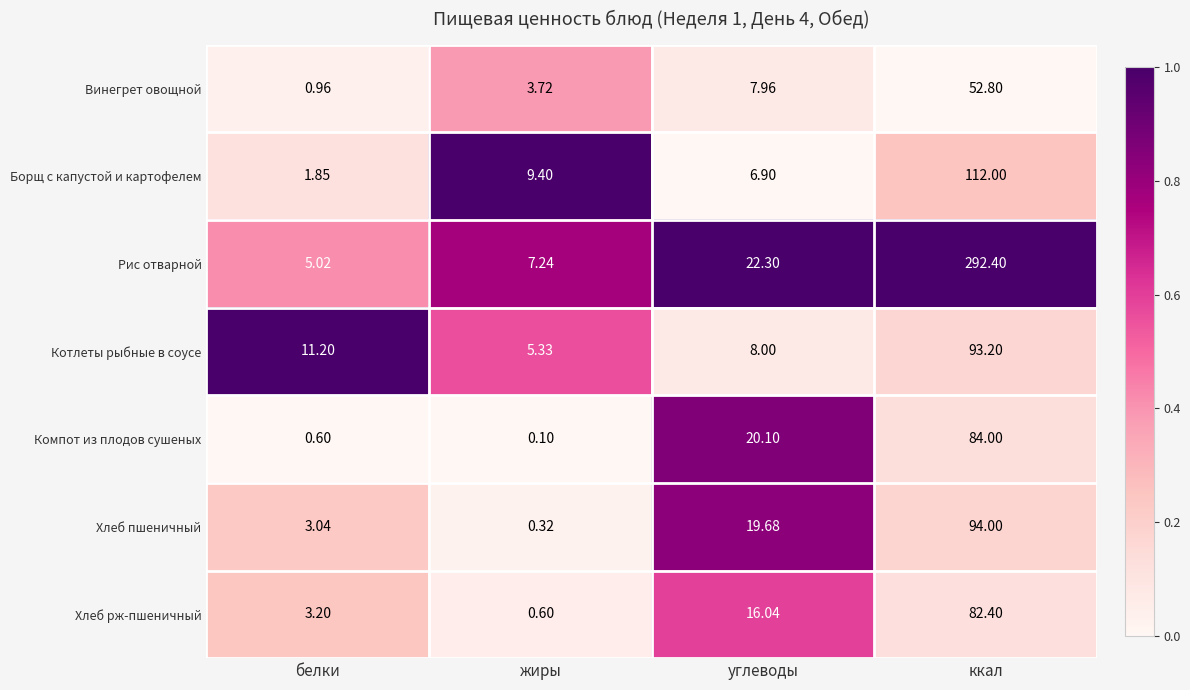

Where does the Рис отварной series first go above 22?

углеводы